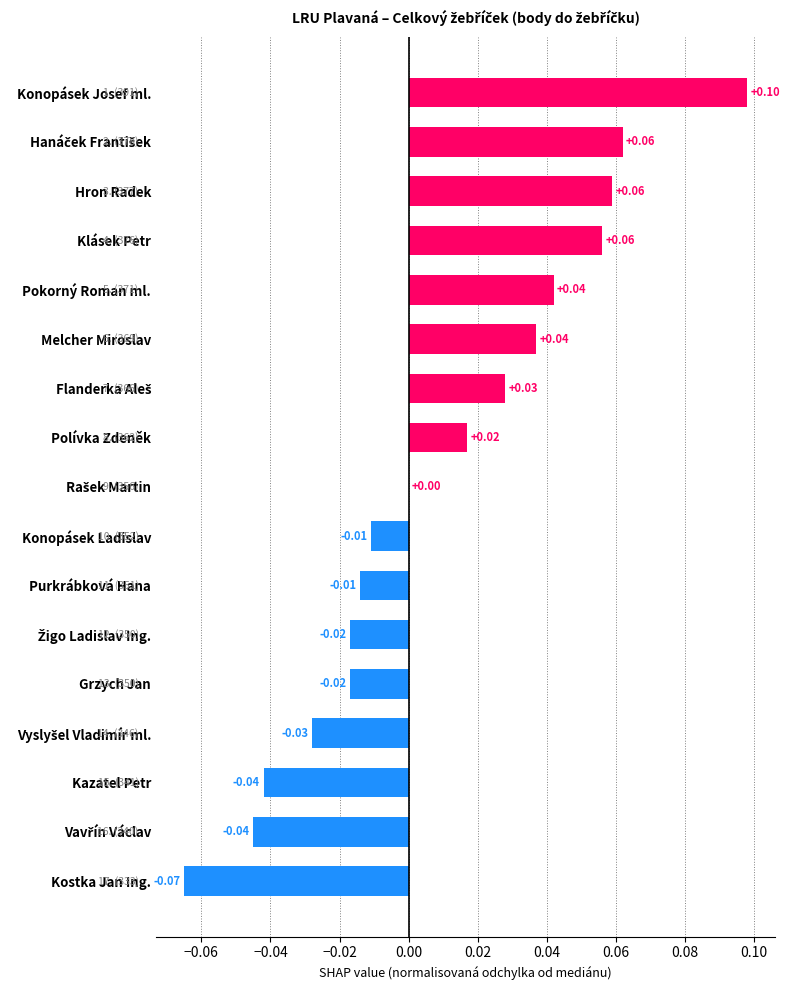

Between Hron Radek and Melcher Miroslav, which is larger?

Hron Radek